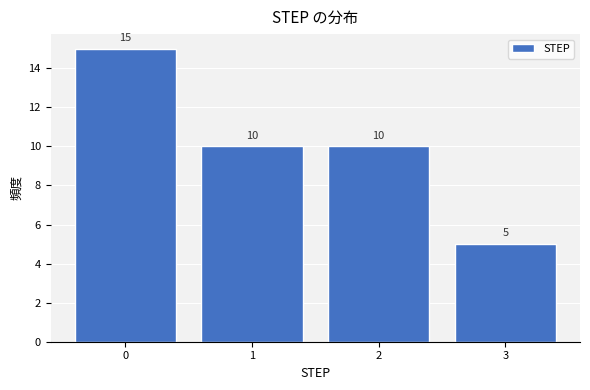

Reading right to left, what are all the values shown in this chart?

5	10	10	15